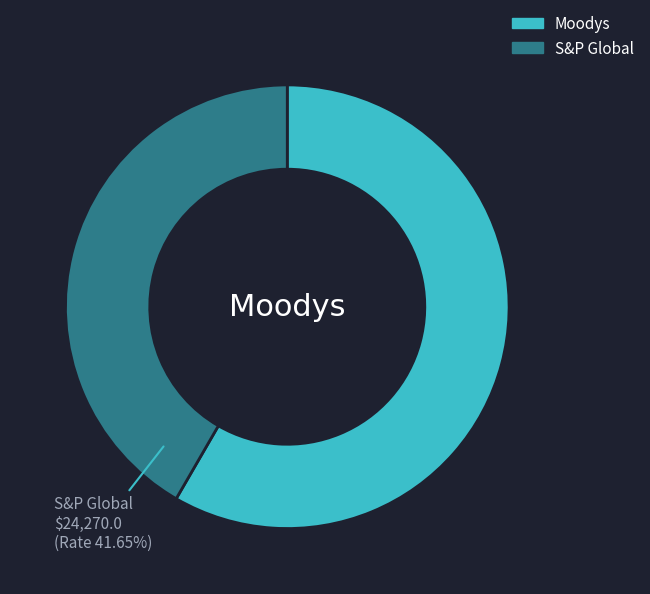

Is Moodys the majority of the pie?

Yes